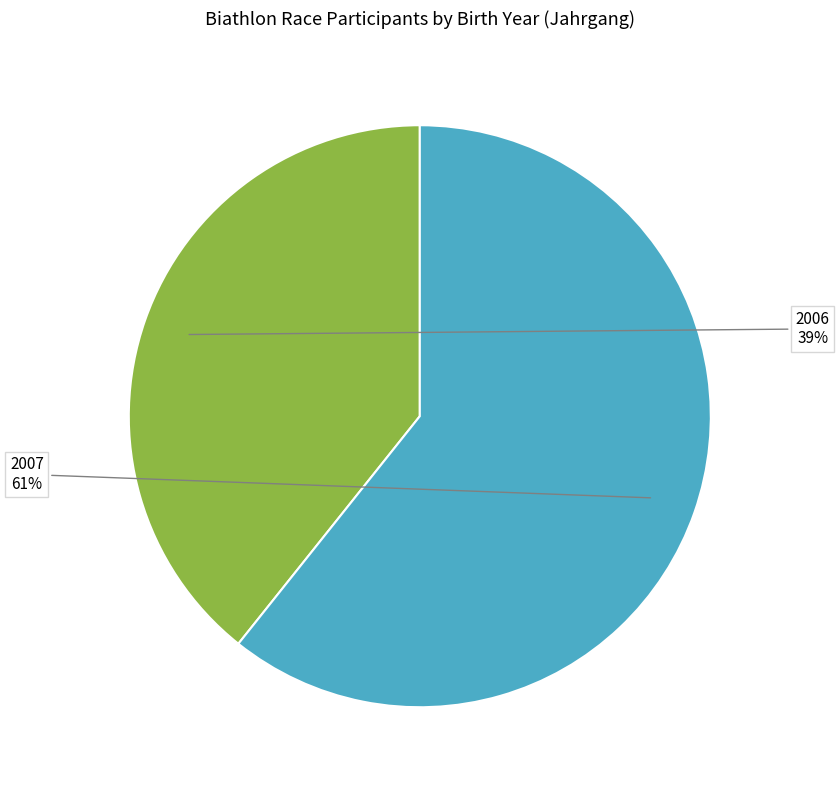

Is there any slice that represents more than half of the pie?

Yes